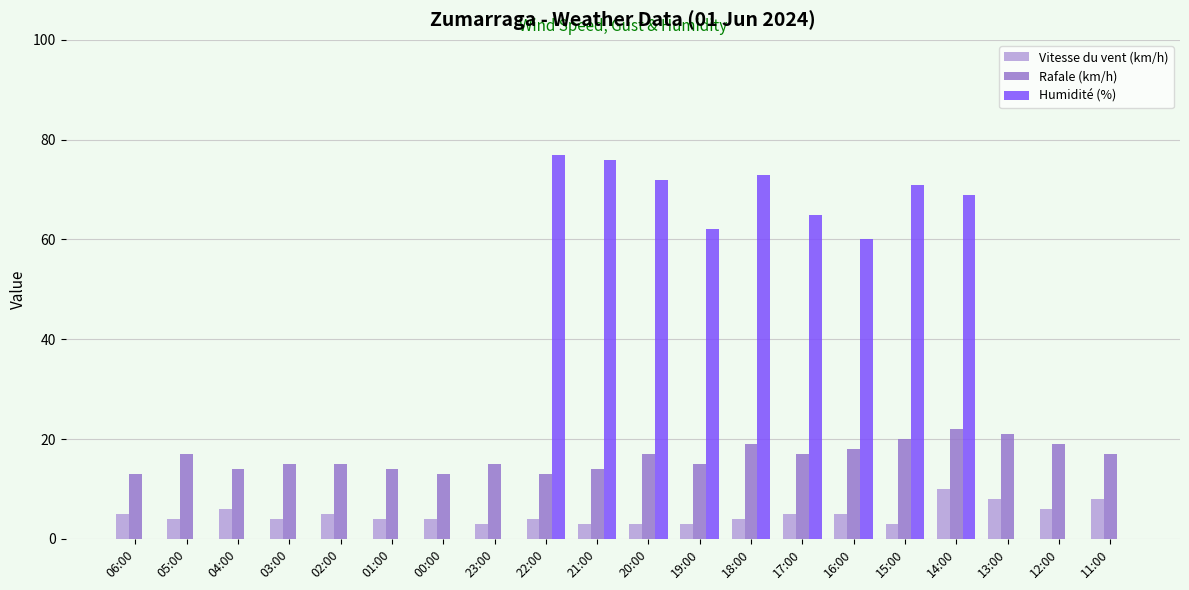

What is the sum of all Rafale (km/h) values?

328